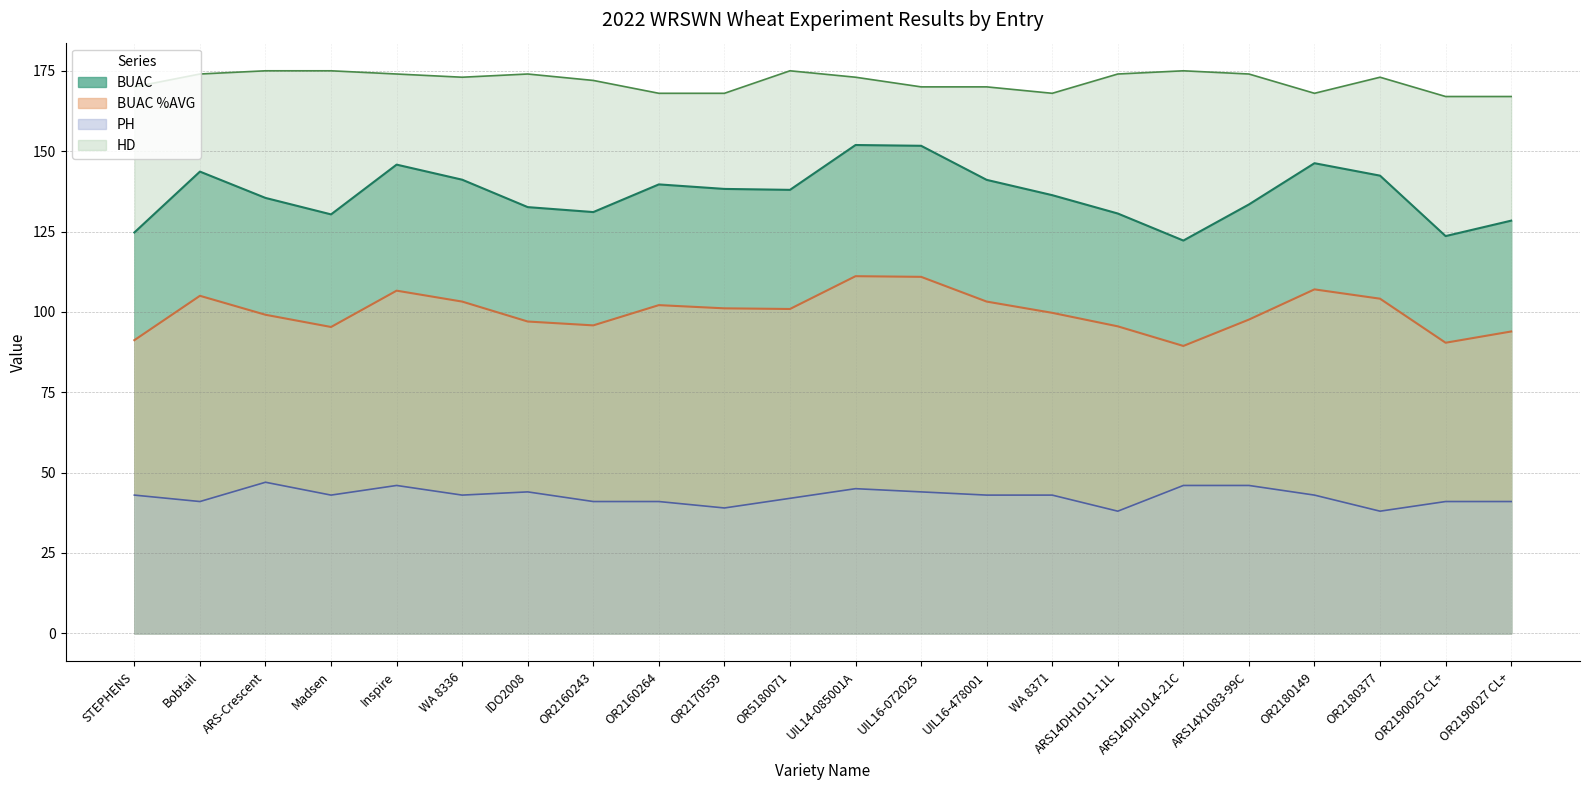

How many HD values are between 168 and 174?

16